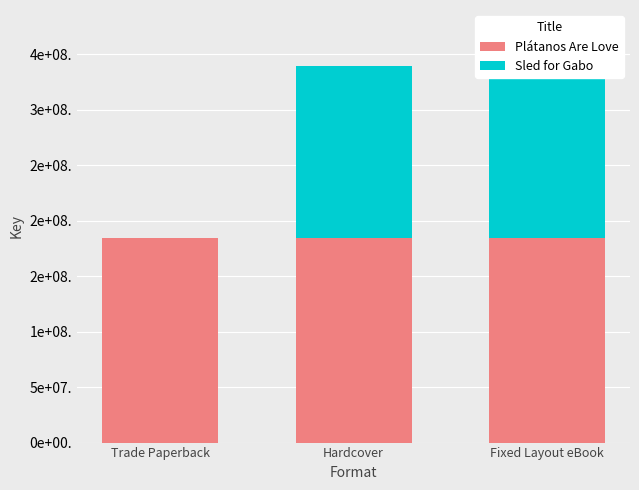

Is the value of Plátanos Are Love at Trade Paperback greater than the value of Sled for Gabo at Hardcover?

Yes